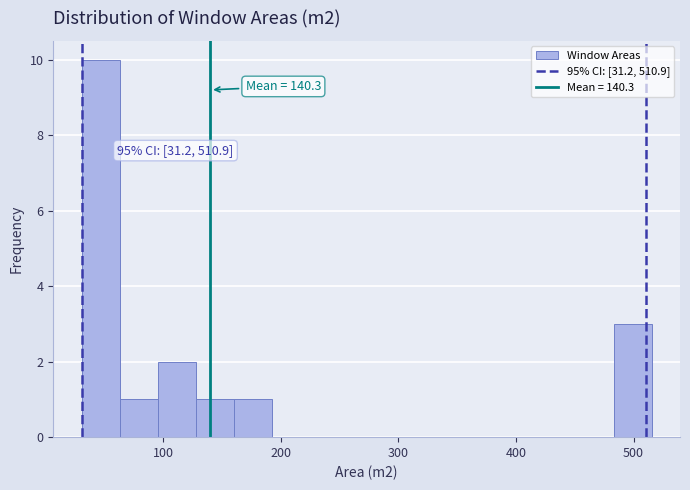

Read against the x-axis, roughly where is the centre of the tallest bar?

50